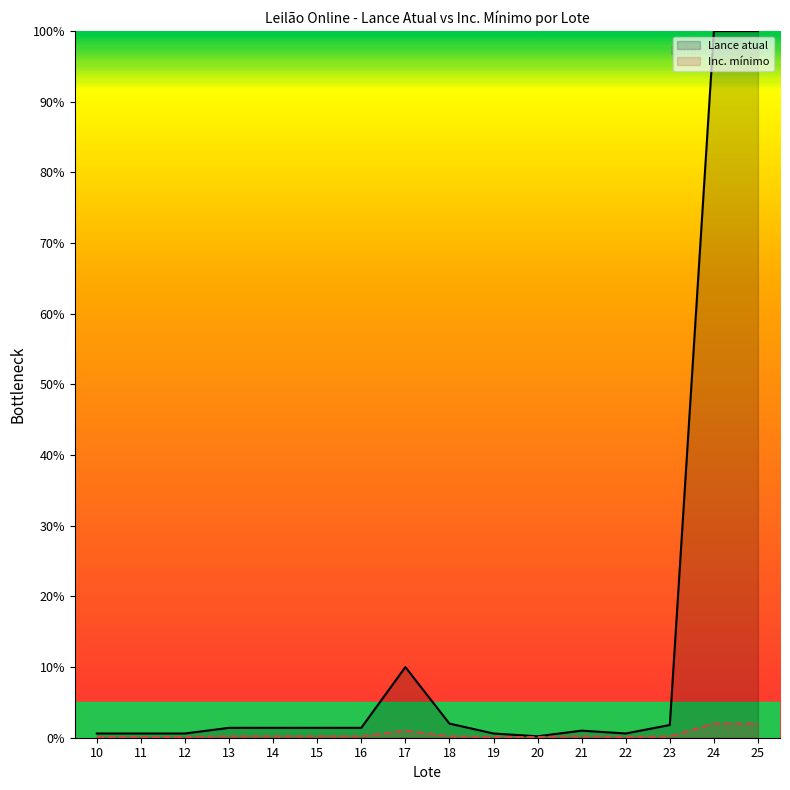

Reading left to right, list all the values displayed in this chart.

Lance atual: 10=0.6	11=0.6	12=0.6	13=1.4	14=1.4	15=1.4	16=1.4	17=10.0	18=2.0	19=0.6	20=0.2	21=1.0	22=0.6	23=1.8	24=100.0	25=100.0
Inc. mínimo: 10=0.1	11=0.1	12=0.1	13=0.2	14=0.2	15=0.2	16=0.2	17=1.0	18=0.2	19=0.1	20=0.1	21=0.2	22=0.1	23=0.2	24=2.0	25=2.0